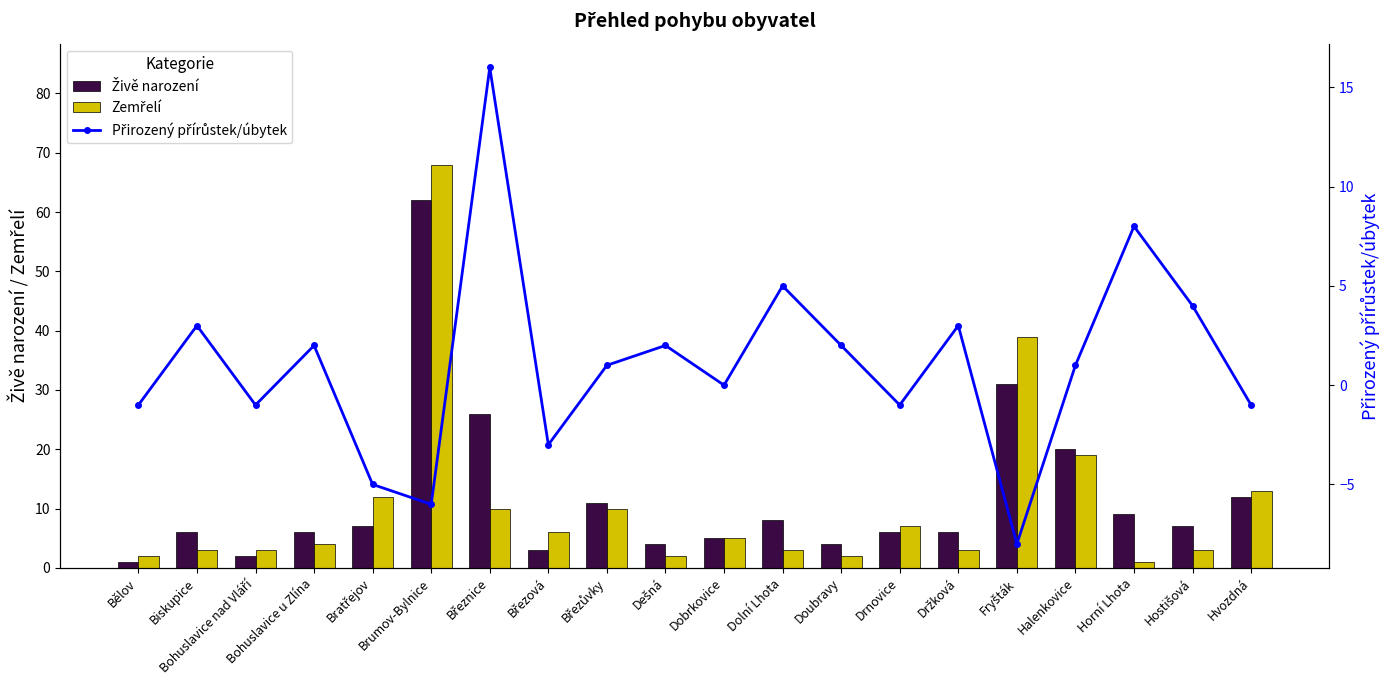

True or false: Zemřelí has a value of 26 at Halenkovice.

False